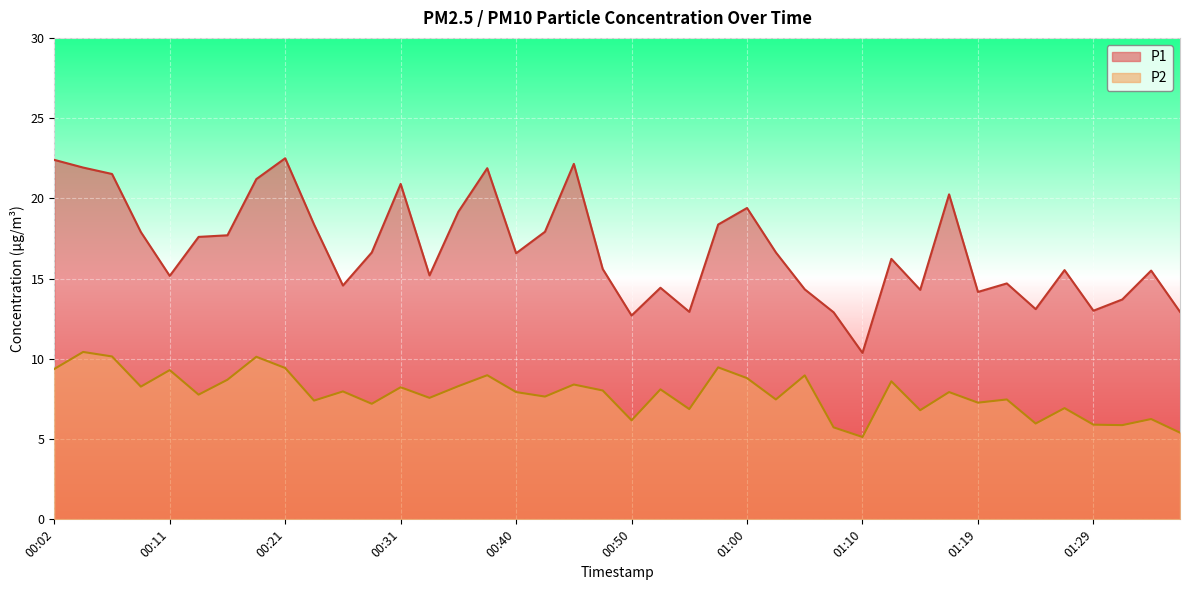

Does the chart display data point markers on the line(s)?

No